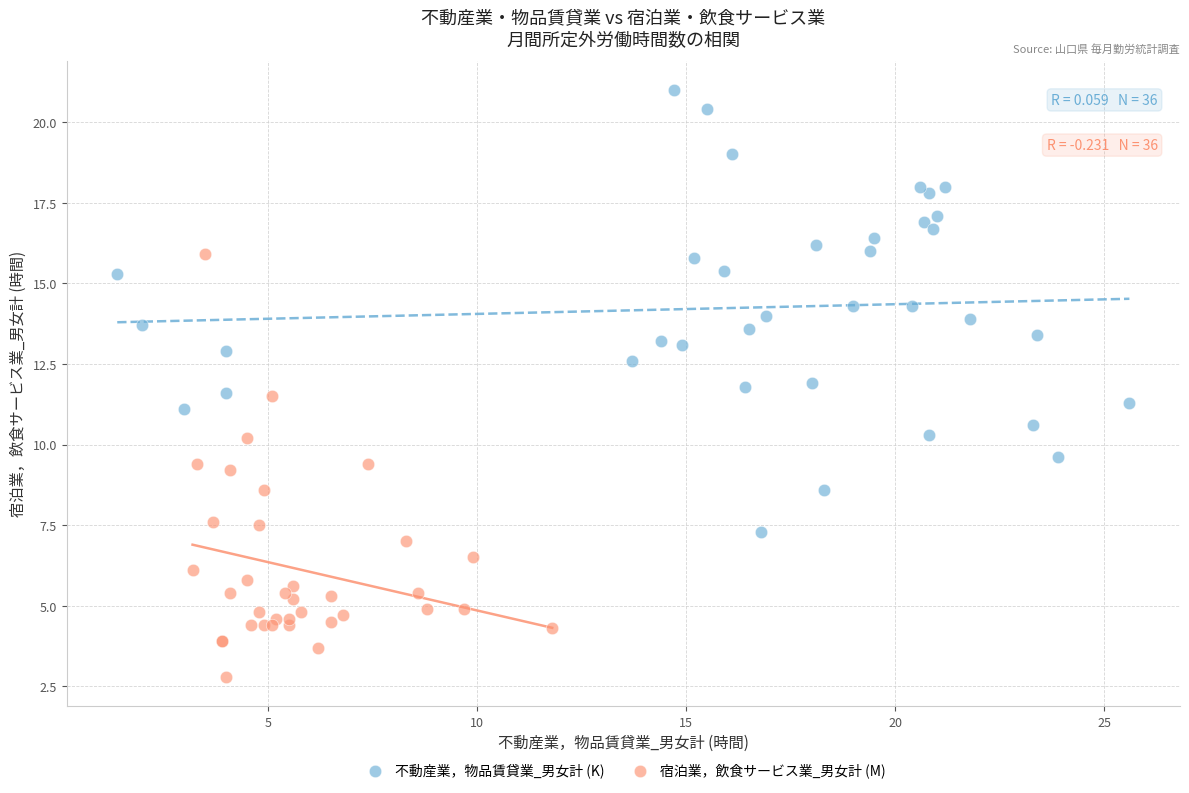

Which series contains the lowest Y value?

宿泊業，飲食サービス業_男女計 (M)